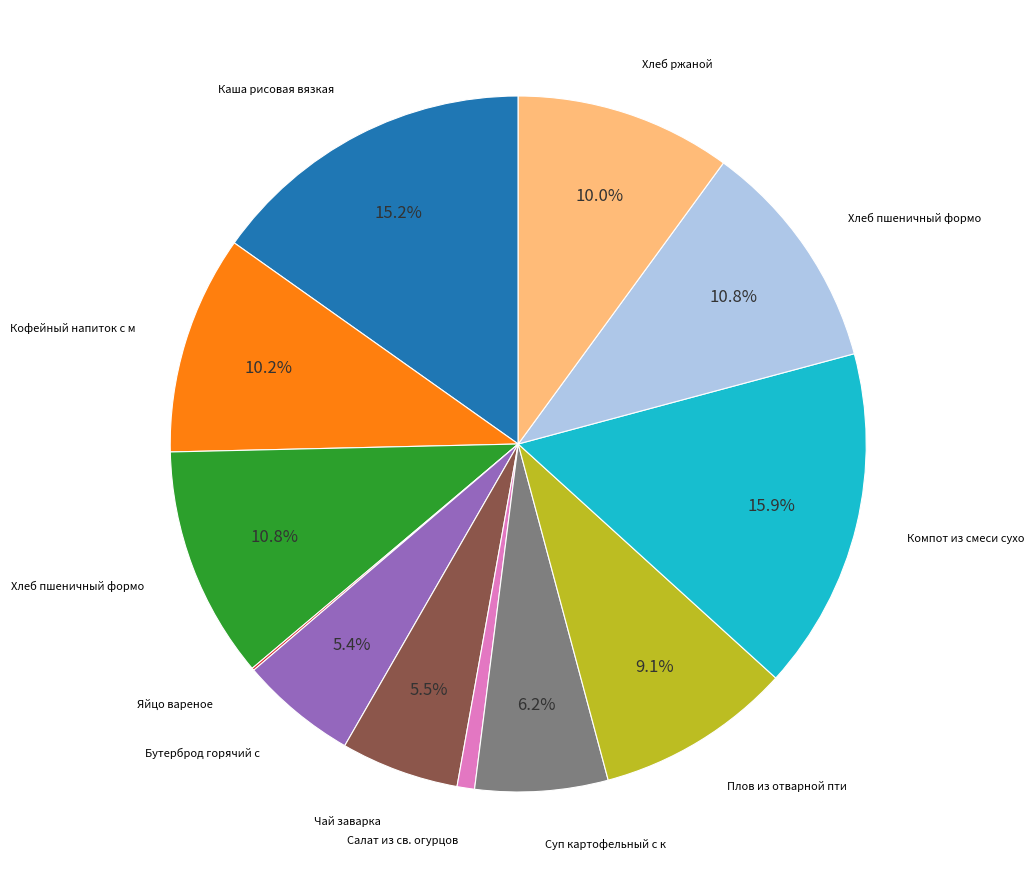

Does any single category account for the majority?

No